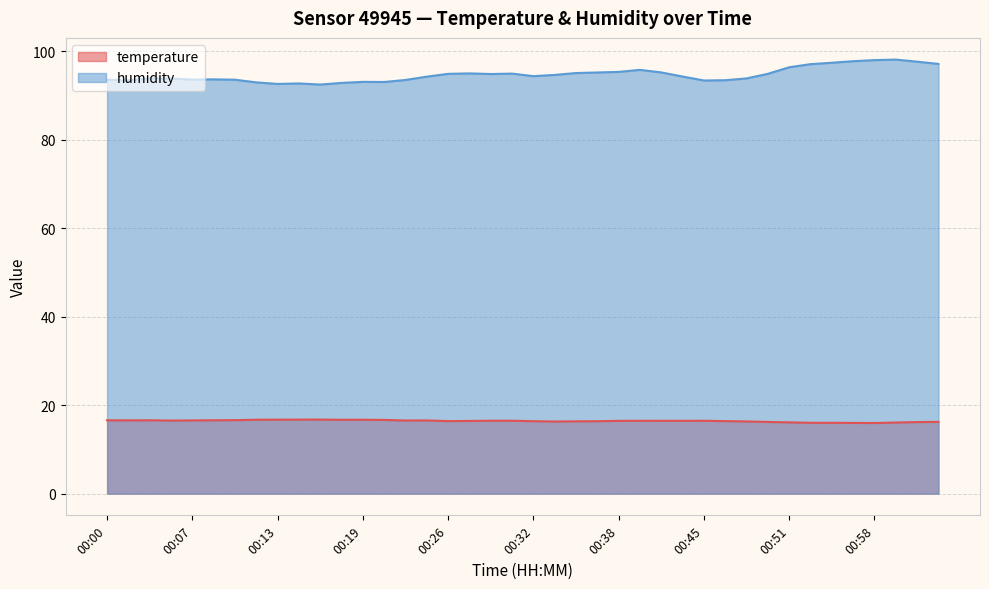

What is the average value of the humidity series?

94.7